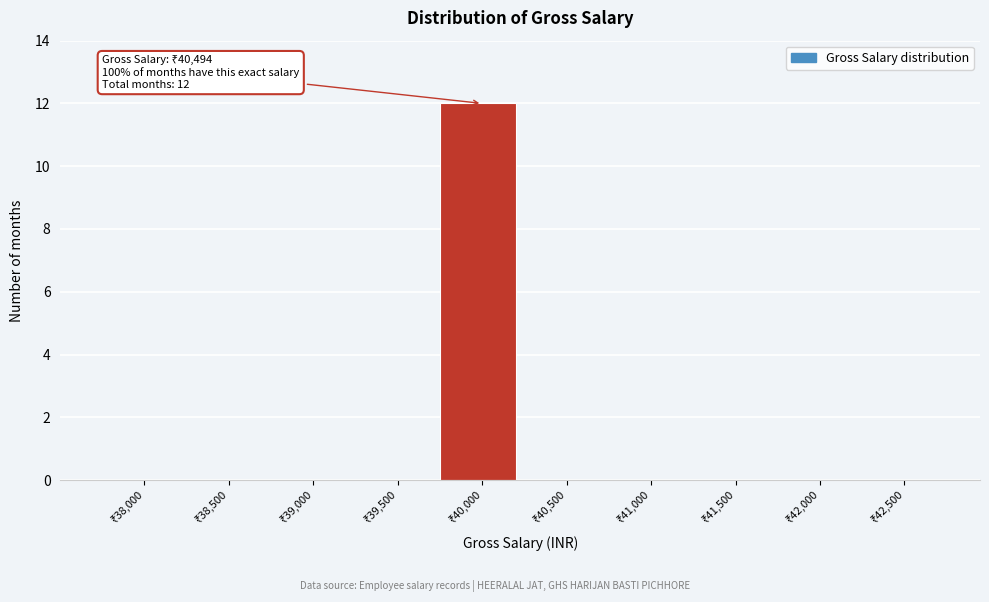

What is the greatest value displayed?

12